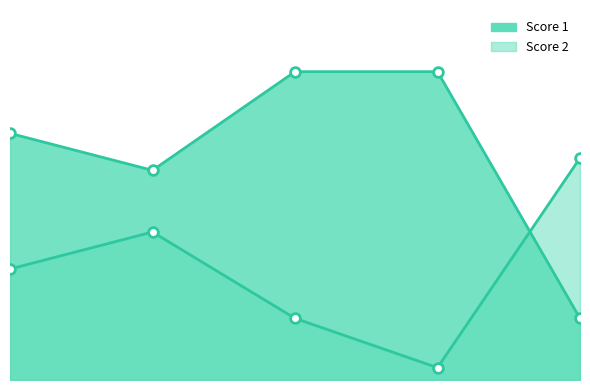

Which category has the highest value across all series?

3